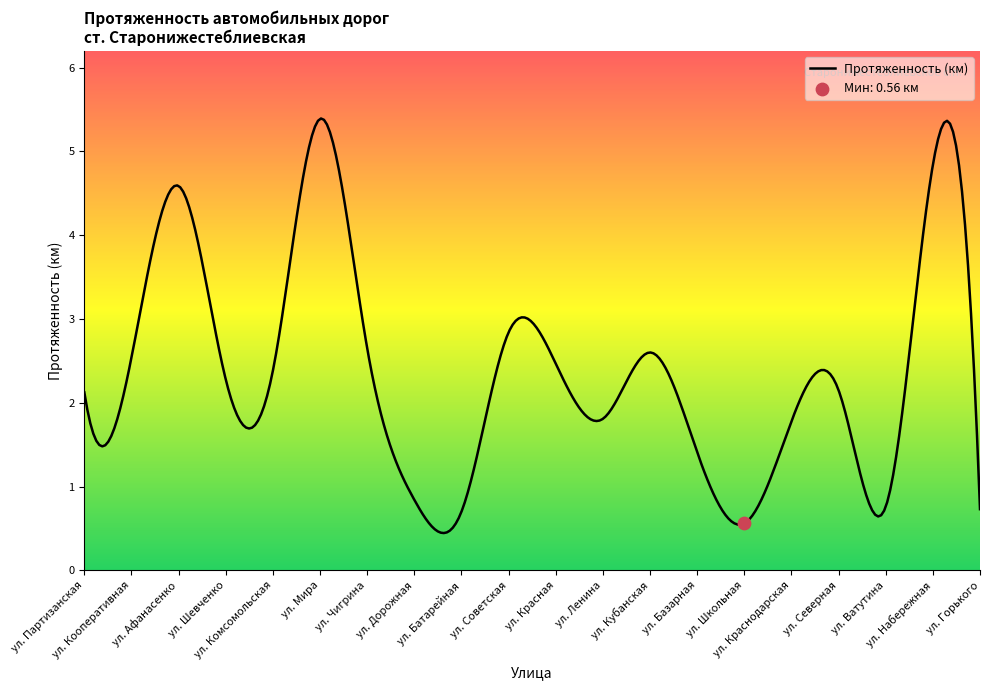

What is the change in value from ул. Ленина to ул. Базарная?

-0.4